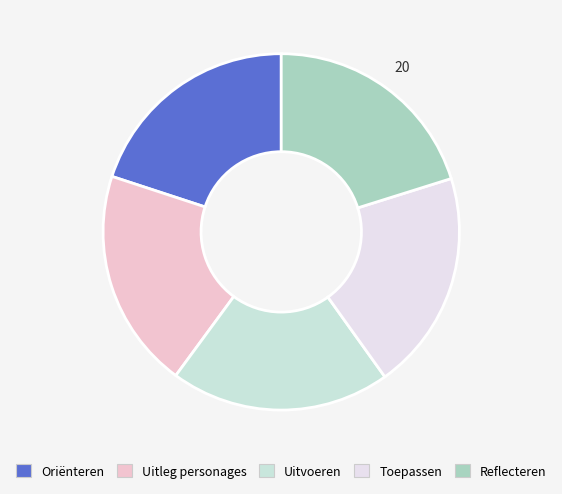

What percentage is the Reflecteren slice, to the nearest percent?

20%